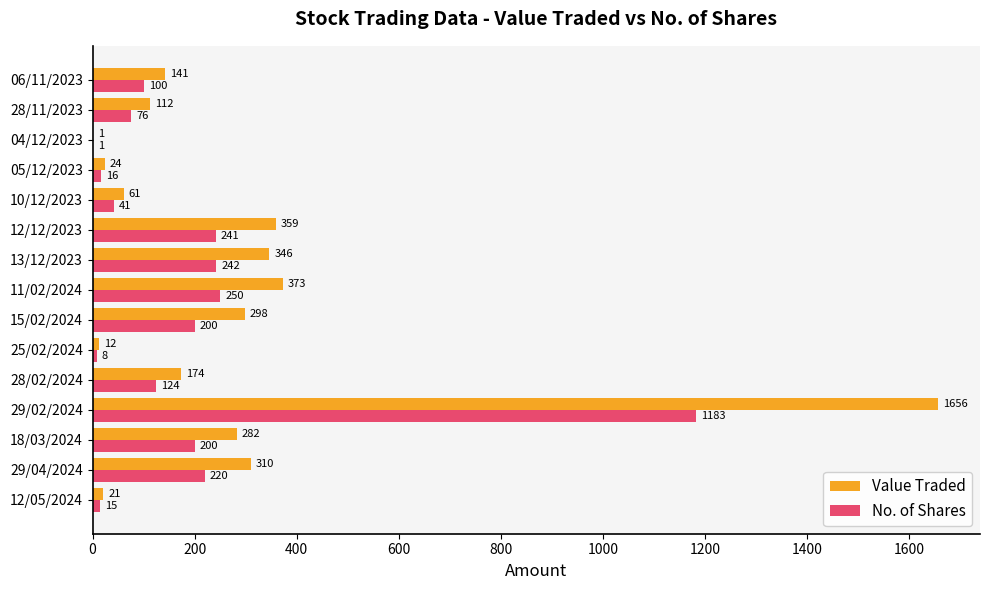

What is the sum of all Value Traded values?

4170